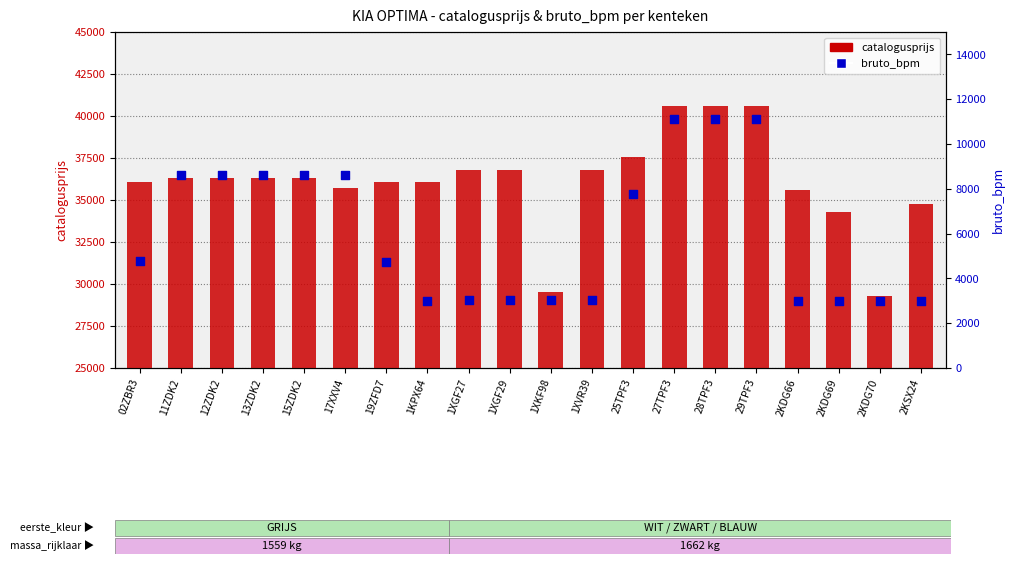

At which category is the sum across all series the highest?

27TPF3